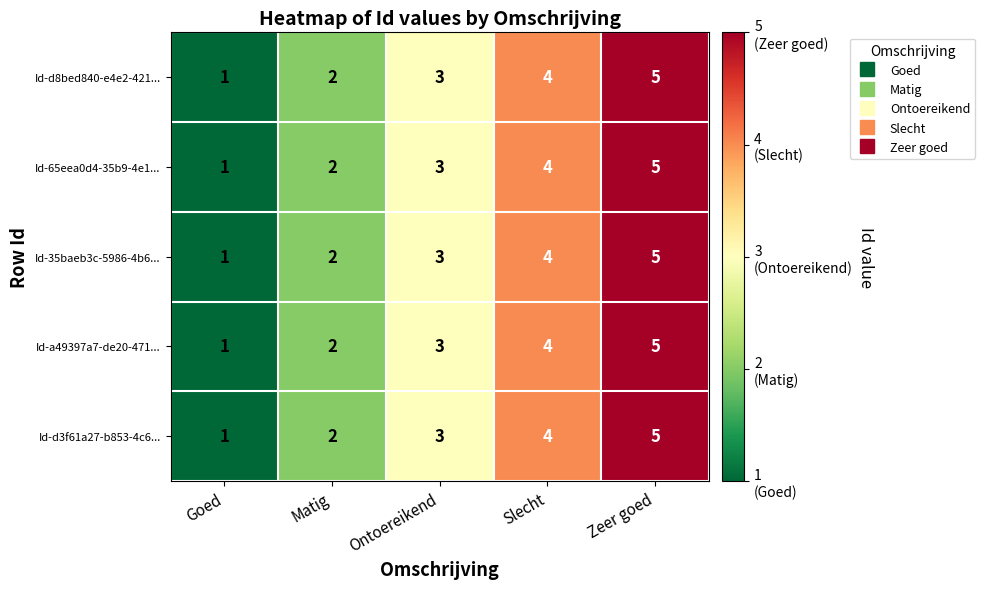

Which label corresponds to the largest value in the chart?

Zeer goed